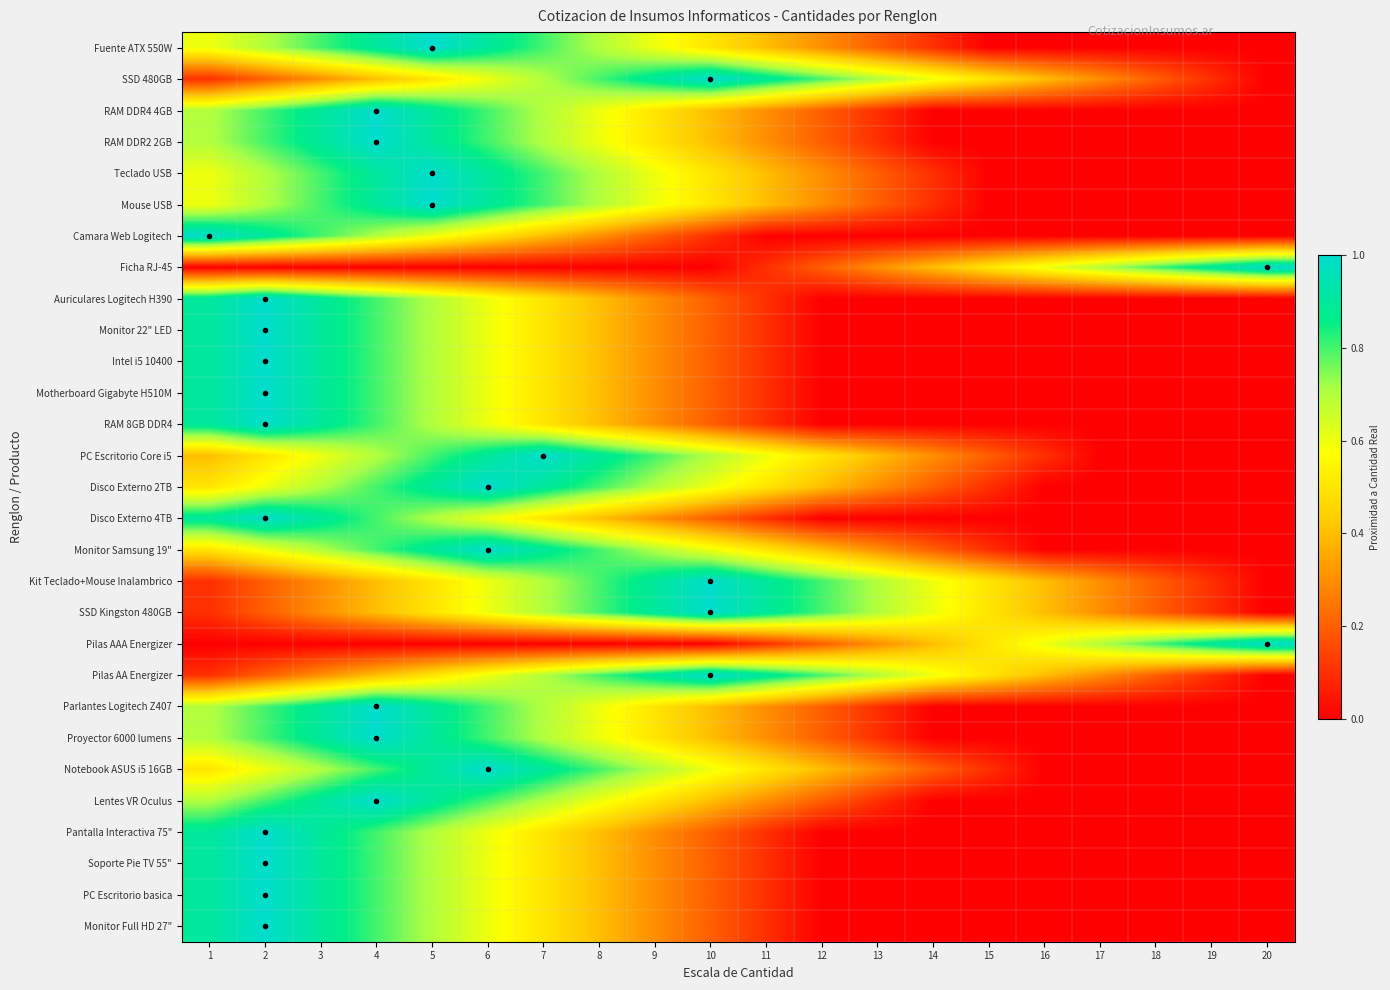

Rank the series by their maximum value, from lowest to highest.

Fuente ATX 550W, SSD 480GB, RAM DDR4 4GB, RAM DDR2 2GB, Teclado USB, Mouse USB, Camara Web Logitech, Ficha RJ-45, Auriculares Logitech H390, Monitor 22" LED, Intel i5 10400, Motherboard Gigabyte H510M, RAM 8GB DDR4, PC Escritorio Core i5, Disco Externo 2TB, Disco Externo 4TB, Monitor Samsung 19", Kit Teclado+Mouse Inalambrico, SSD Kingston 480GB, Pilas AAA Energizer, Pilas AA Energizer, Parlantes Logitech Z407, Proyector 6000 lumens, Notebook ASUS i5 16GB, Lentes VR Oculus, Pantalla Interactiva 75", Soporte Pie TV 55", PC Escritorio basica, Monitor Full HD 27"